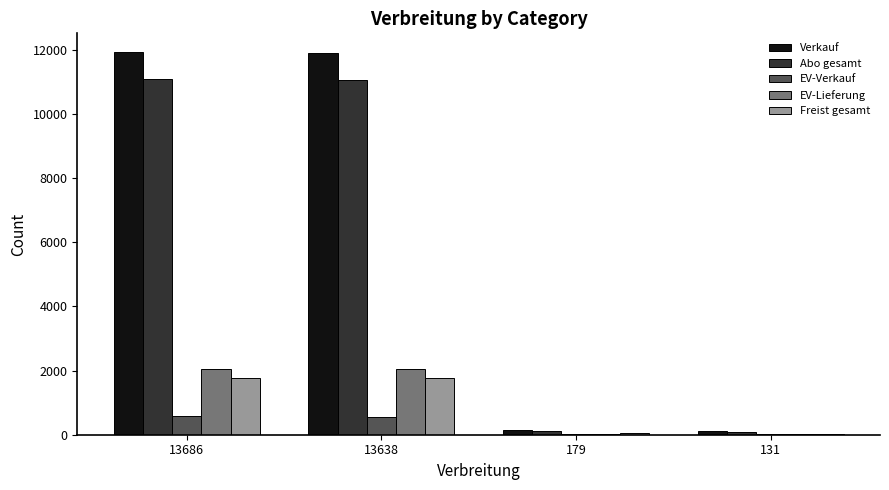

What is the greatest value displayed?

11912